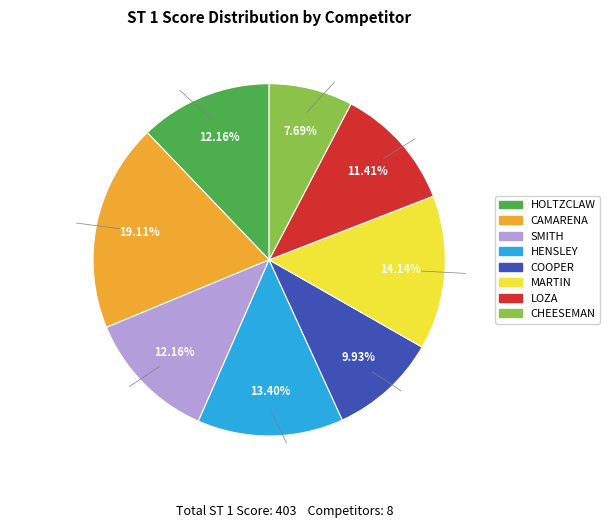

To the nearest percent, what portion does HOLTZCLAW represent?

12%